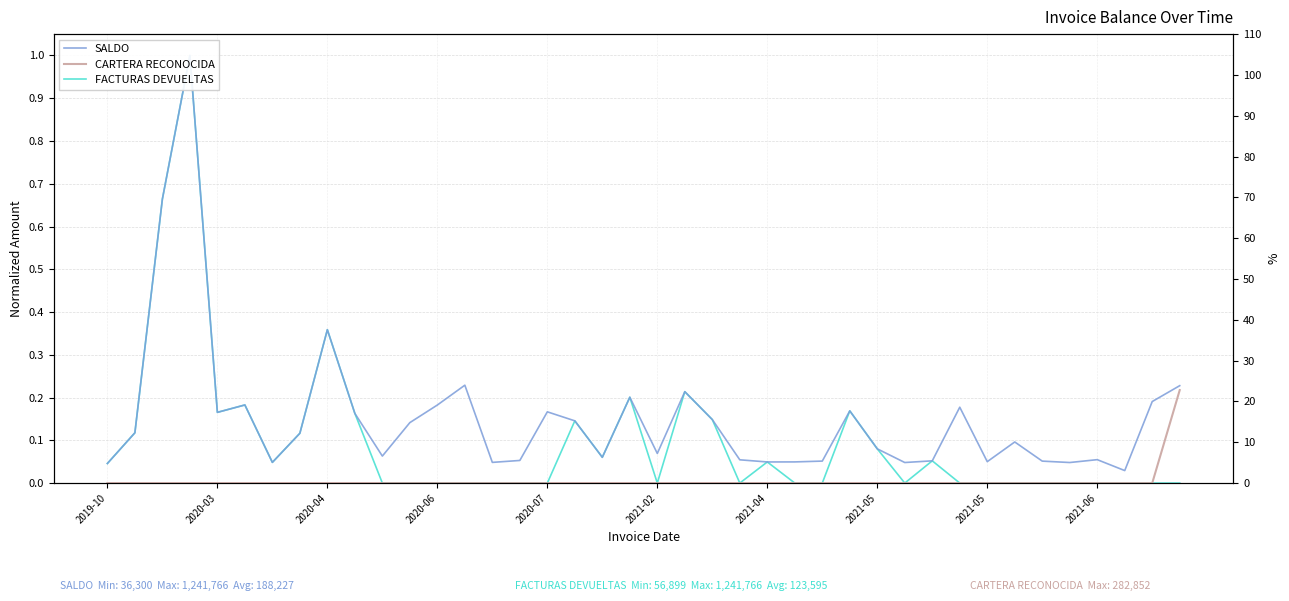

What is the average value of the CARTERA RECONOCIDA series?

0.6